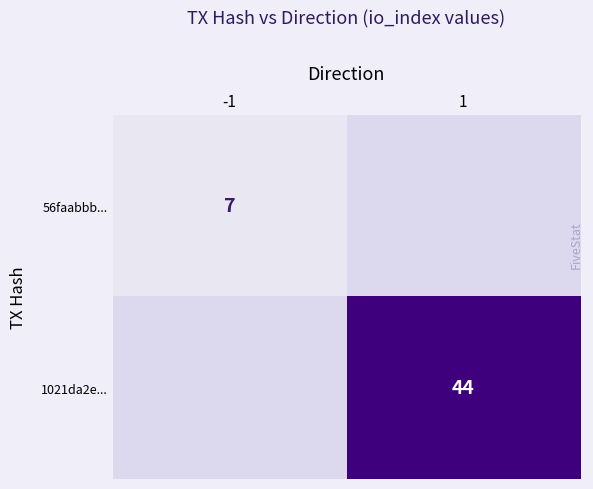

The value of 56faabbb... at -1 is 11. True or false?

False